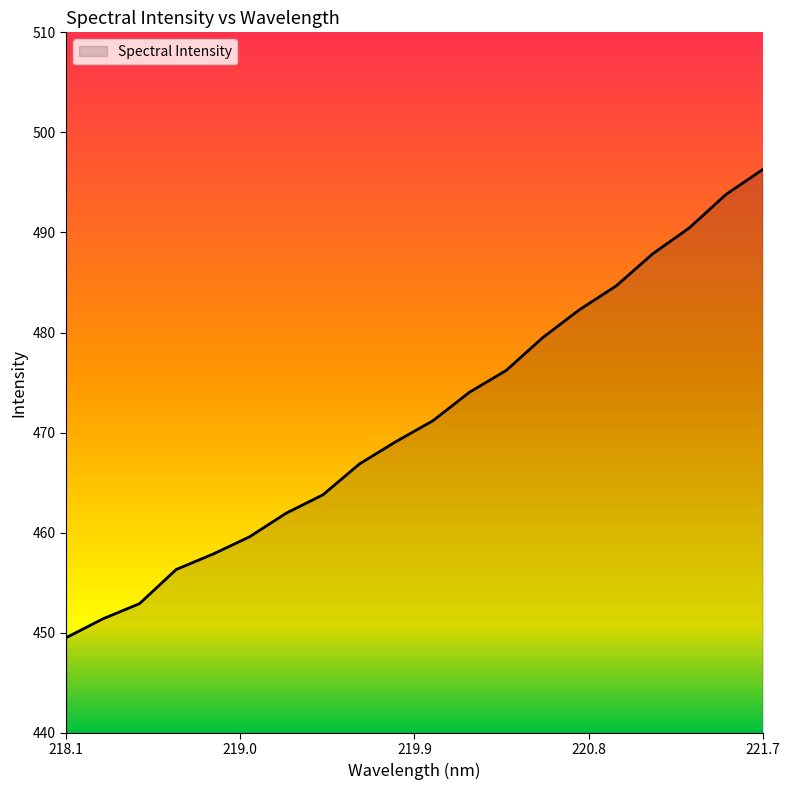

What is the difference between the second highest and minimum values?

44.3